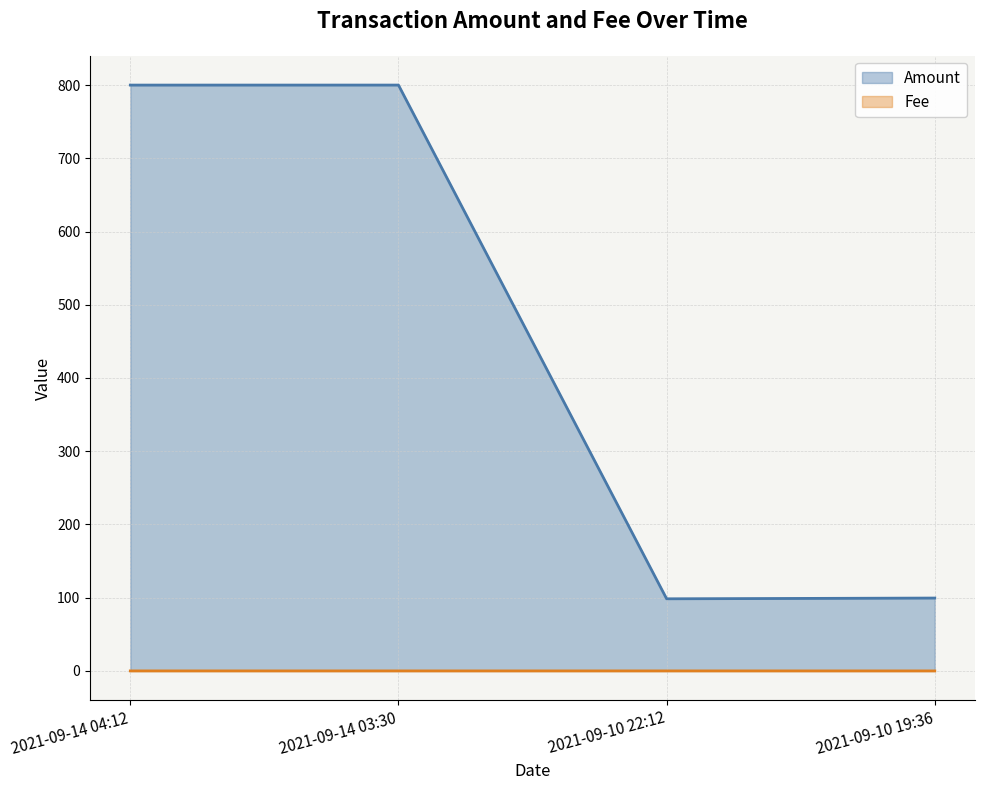

How many values in the Amount series exceed 799?

2